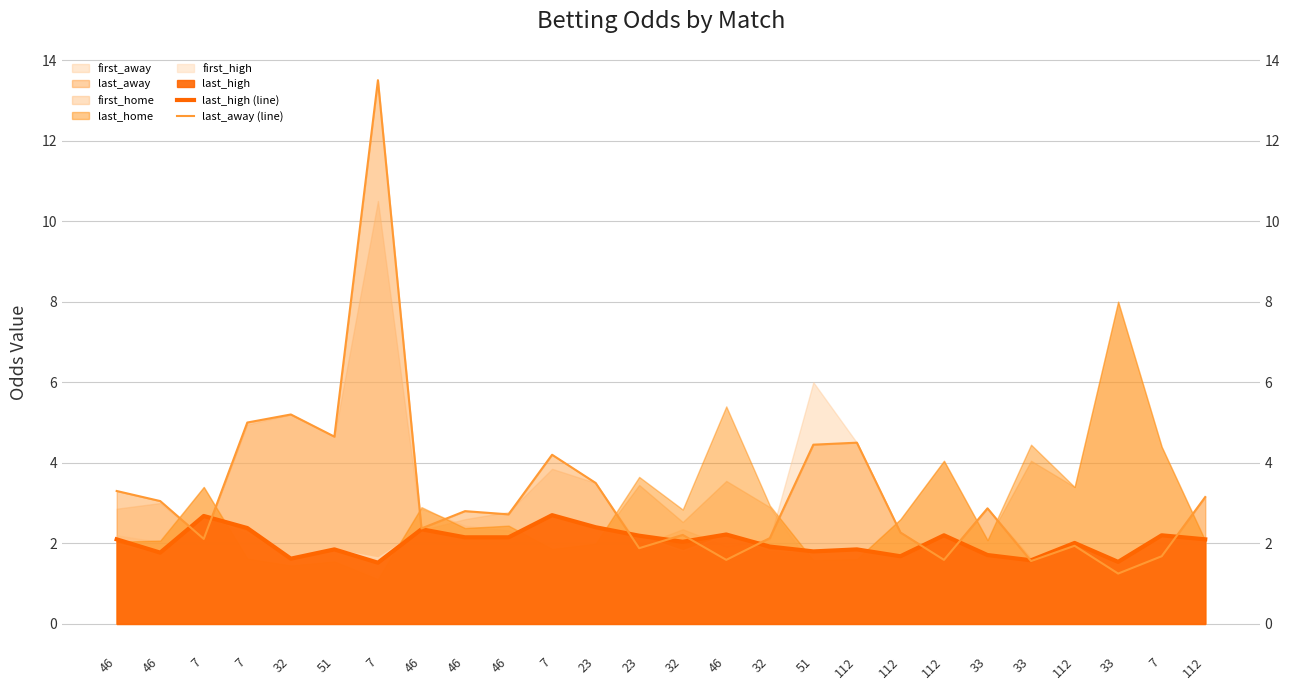

List the labels in order of last_away (line) value, smallest first.

33, 33, 46, 112, 7, 23, 112, 7, 32, 32, 112, 46, 46, 46, 33, 46, 112, 46, 23, 7, 51, 112, 51, 7, 32, 7